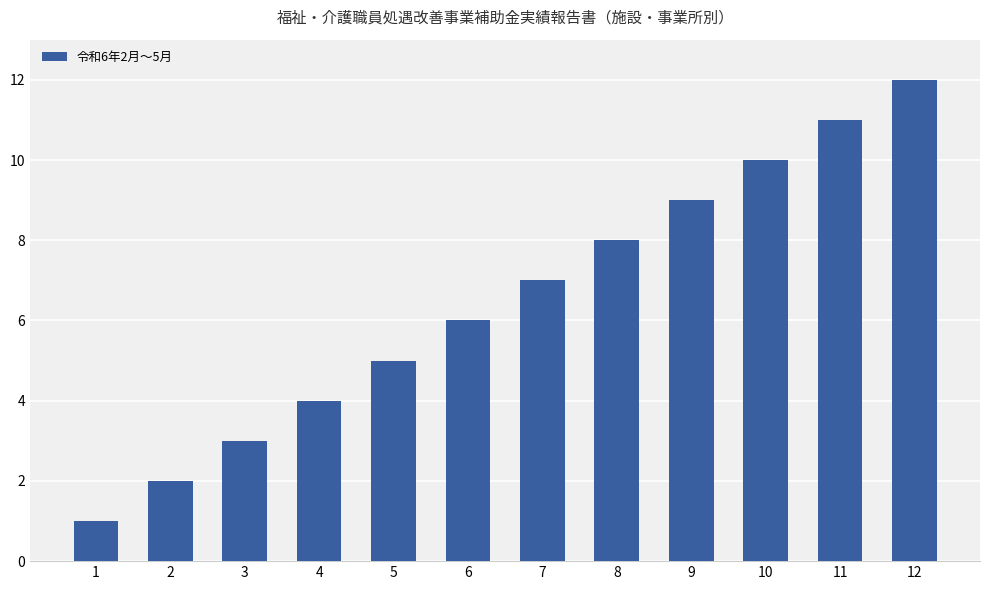

The chart shows a value of 2 at 1. True or false?

False